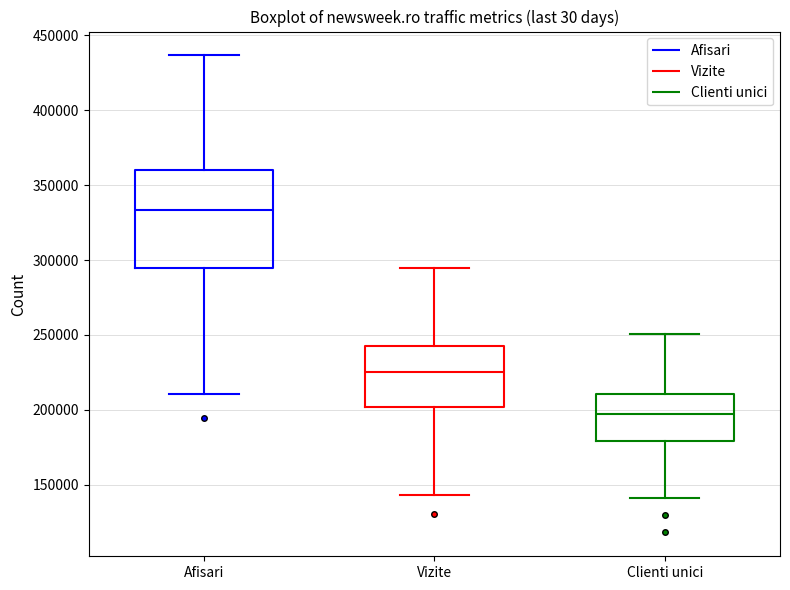

Which box has the highest median line?

Afisari